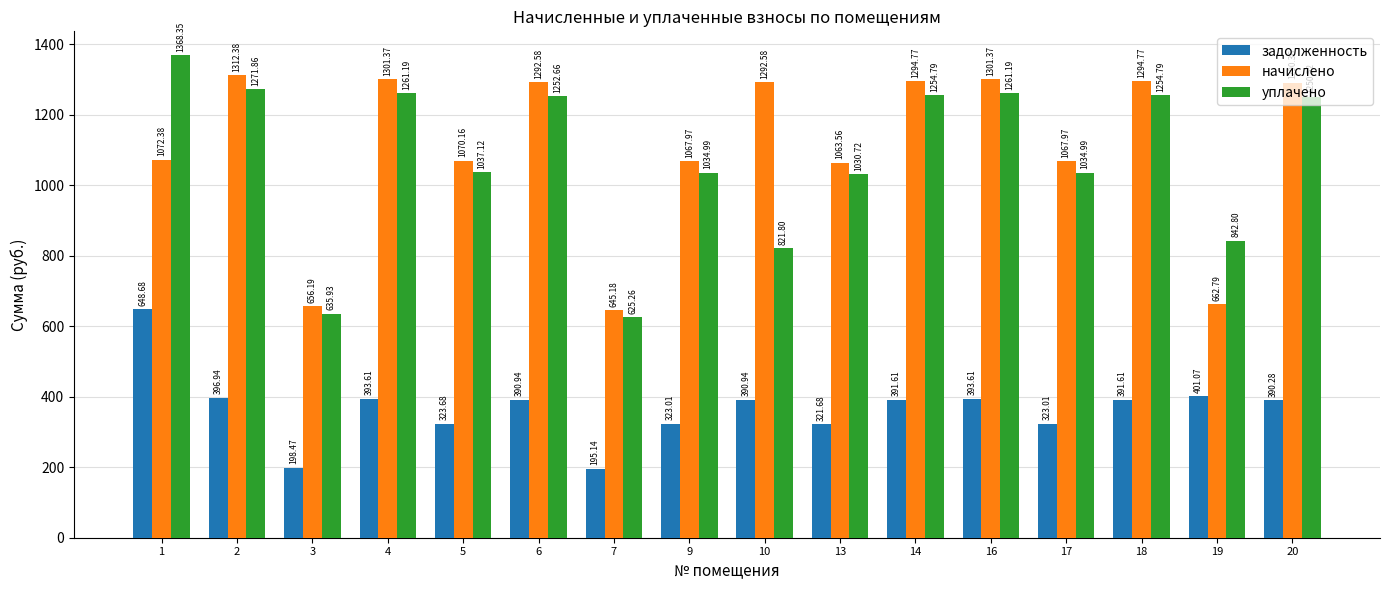

How many bars are there in total?

48